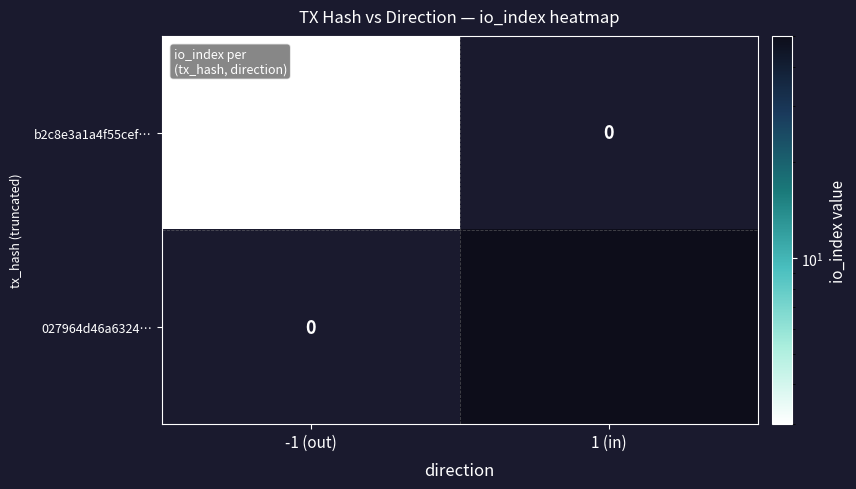

List the series in order of their overall mean, highest first.

027964d46a6324…, b2c8e3a1a4f55cef…